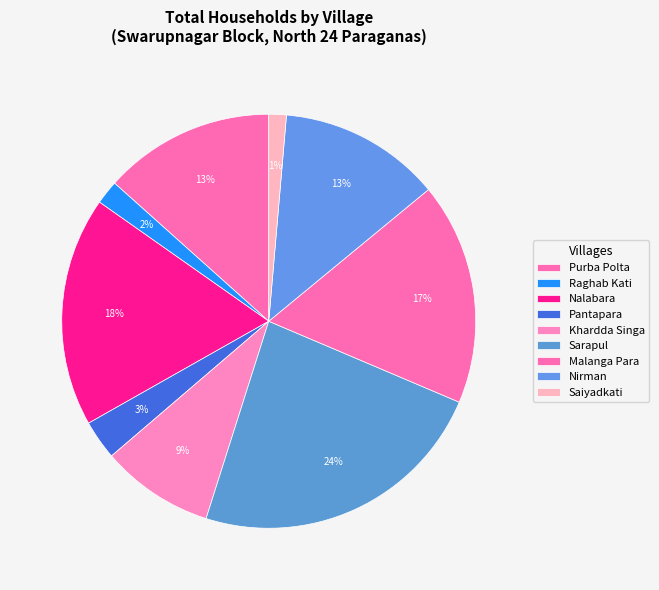

Which slice is the smallest?

Saiyadkati